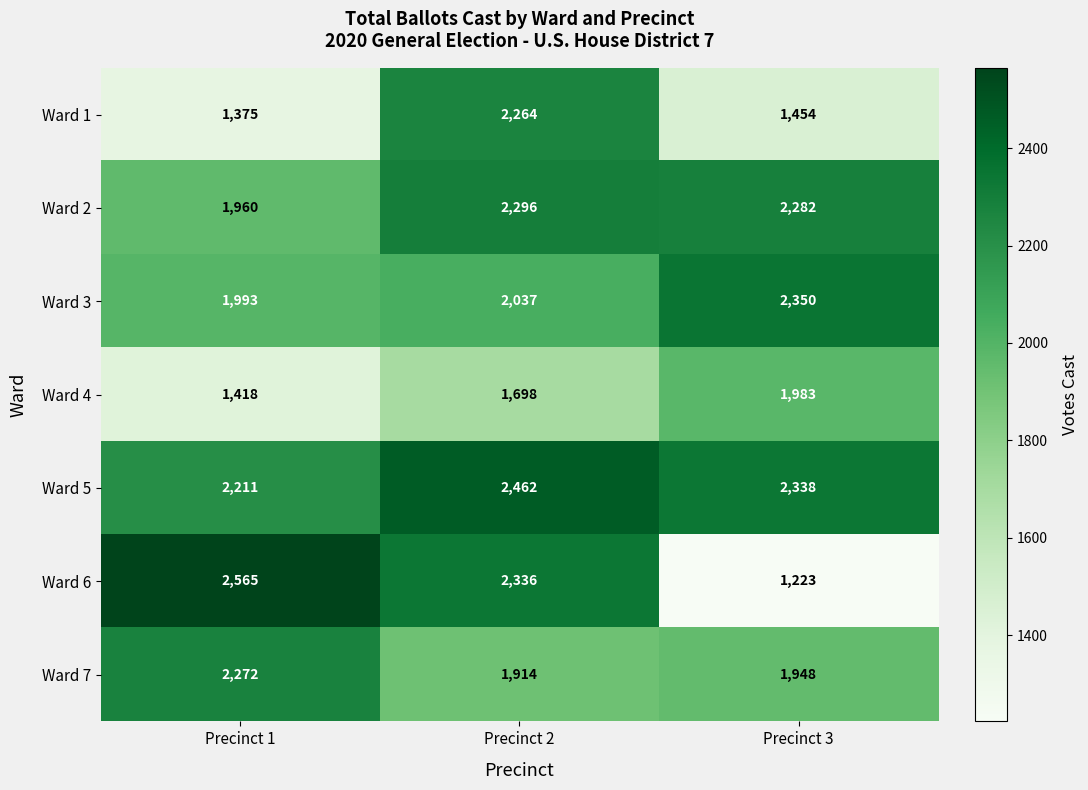

Between Precinct 2 and Precinct 3, which series saw the biggest shift?

Ward 6